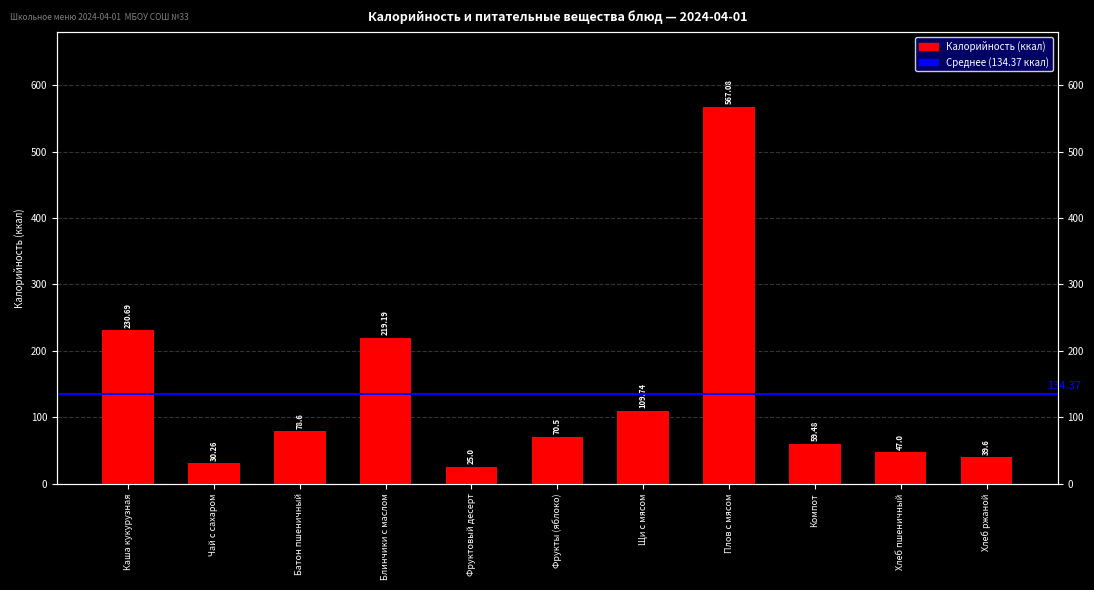

What is the smallest value displayed?

25.0